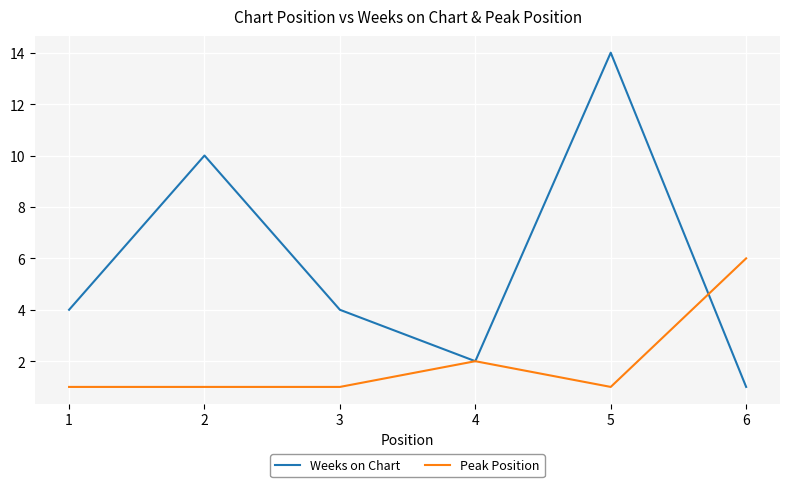

What is the difference between the second highest and minimum values in the Weeks on Chart series?

9